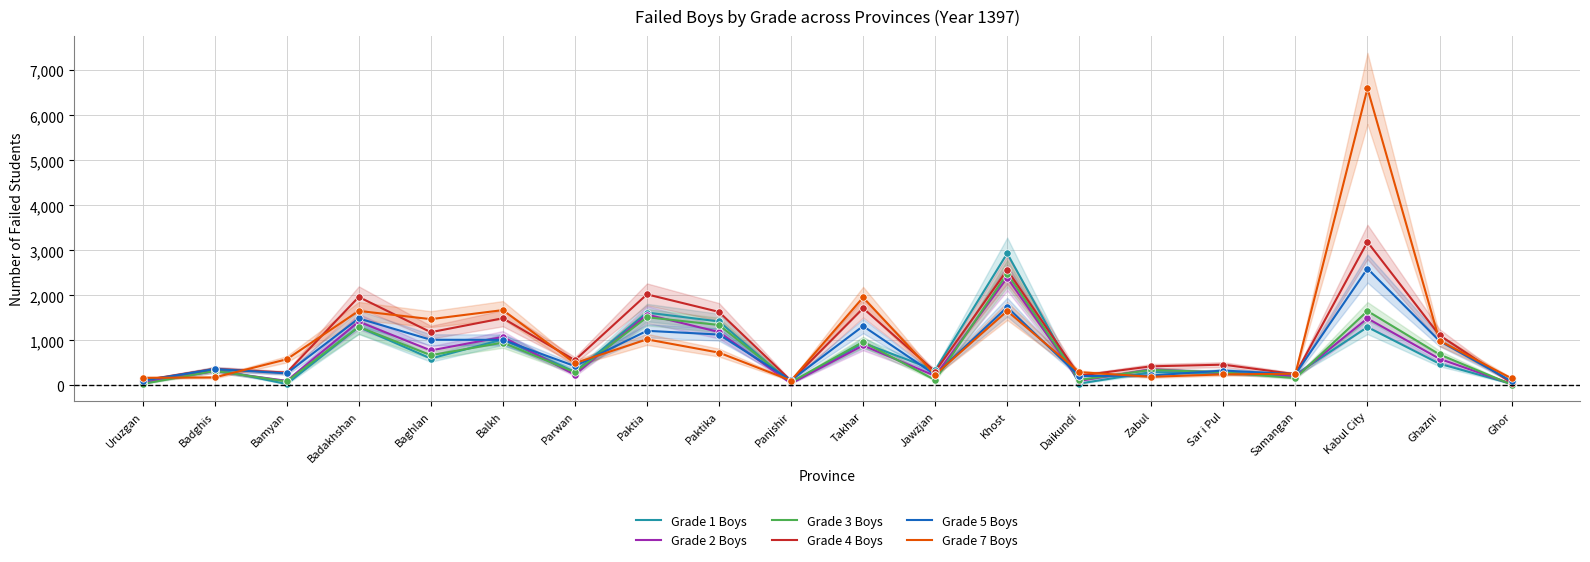

Is the value of Grade 2 Boys at Badakhshan greater than the value of Grade 7 Boys at Takhar?

No